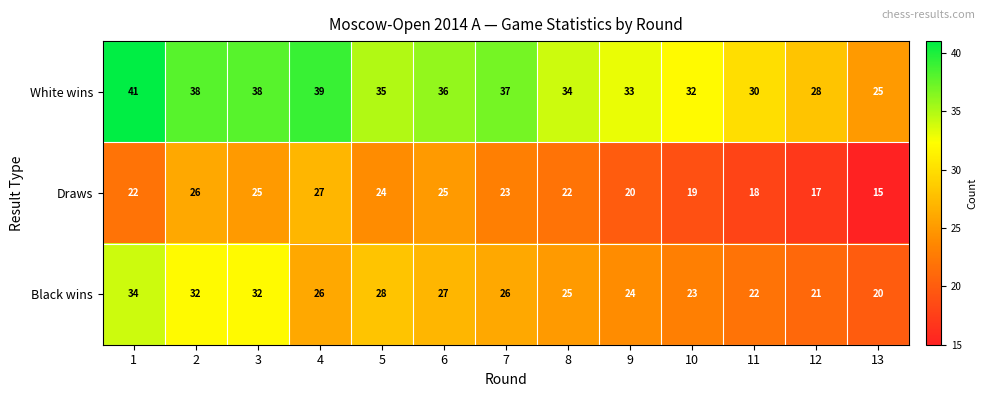

The value of Black wins at 13 is 20. True or false?

True